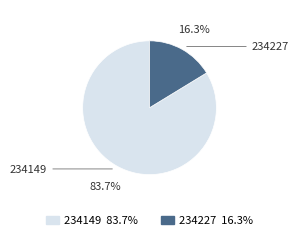

To the nearest percent, what is the difference between the 234227 and 234149 slice percentages?

67%